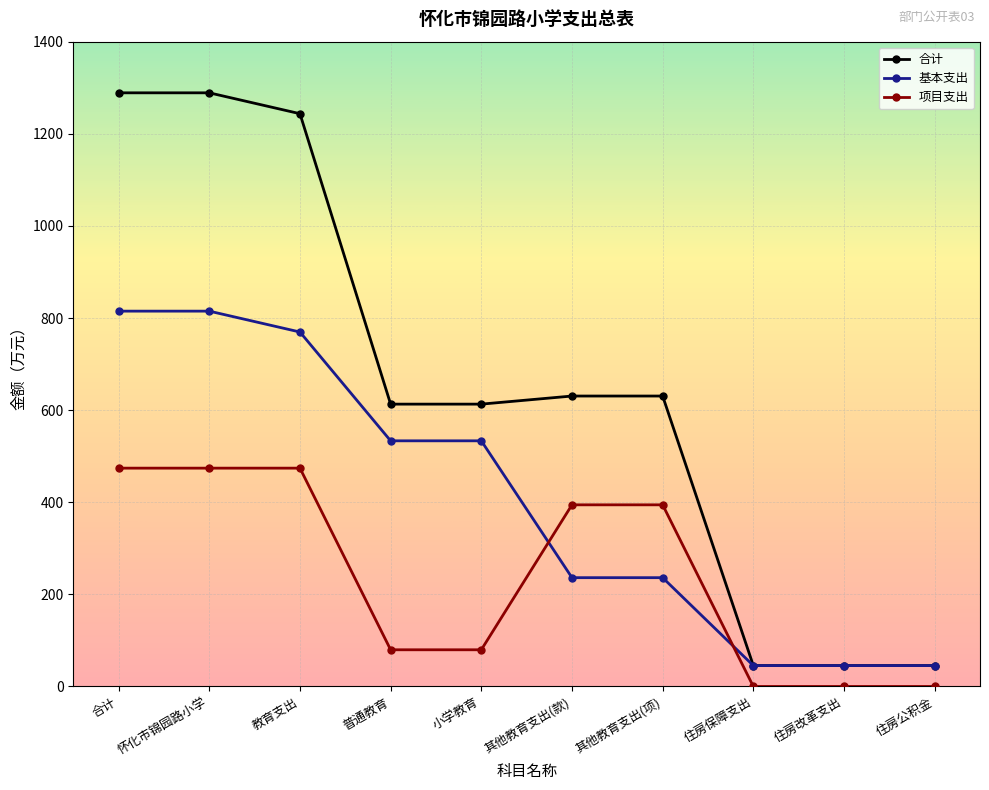

What is the highest value of the 项目支出 series?

474.0